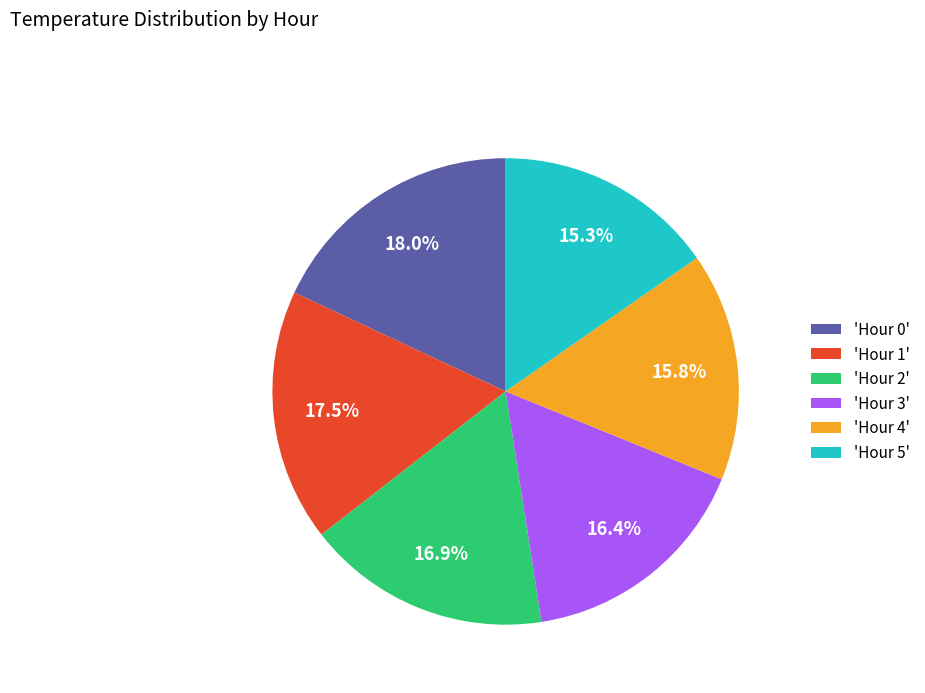

Does any single category account for the majority?

No